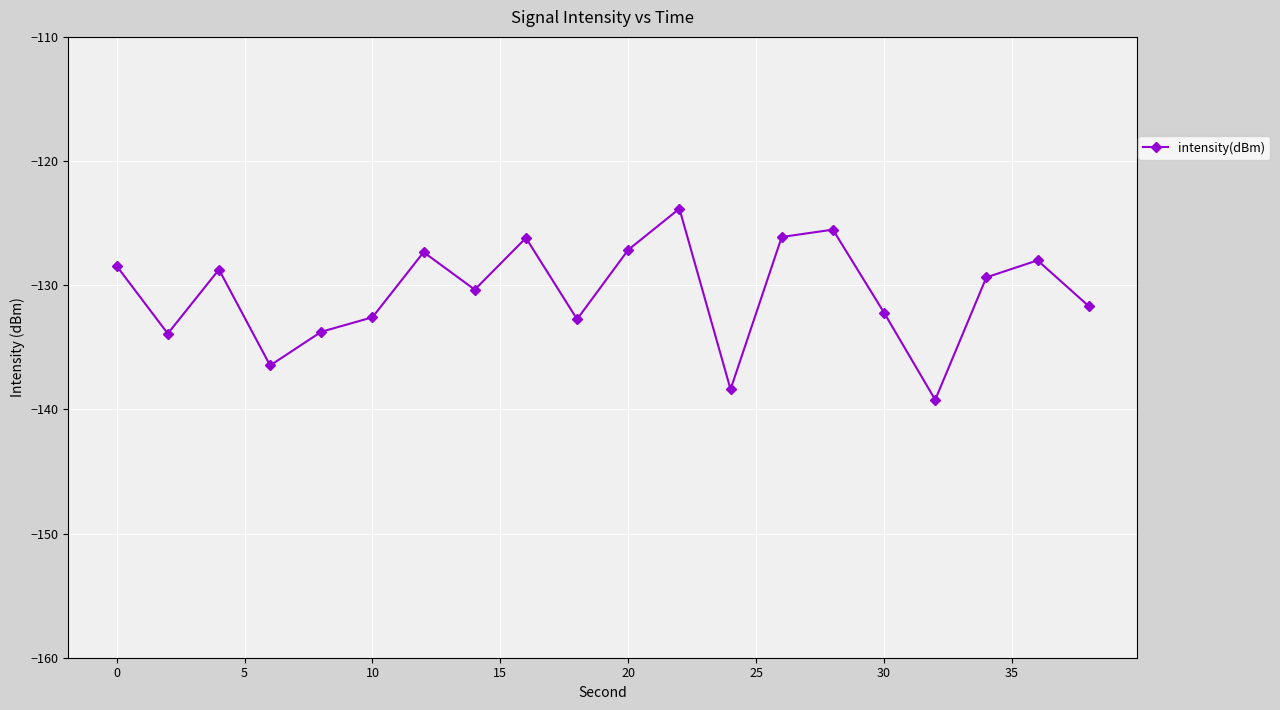

How many interior local peaks (higher than both neighbors) does the data have?

6